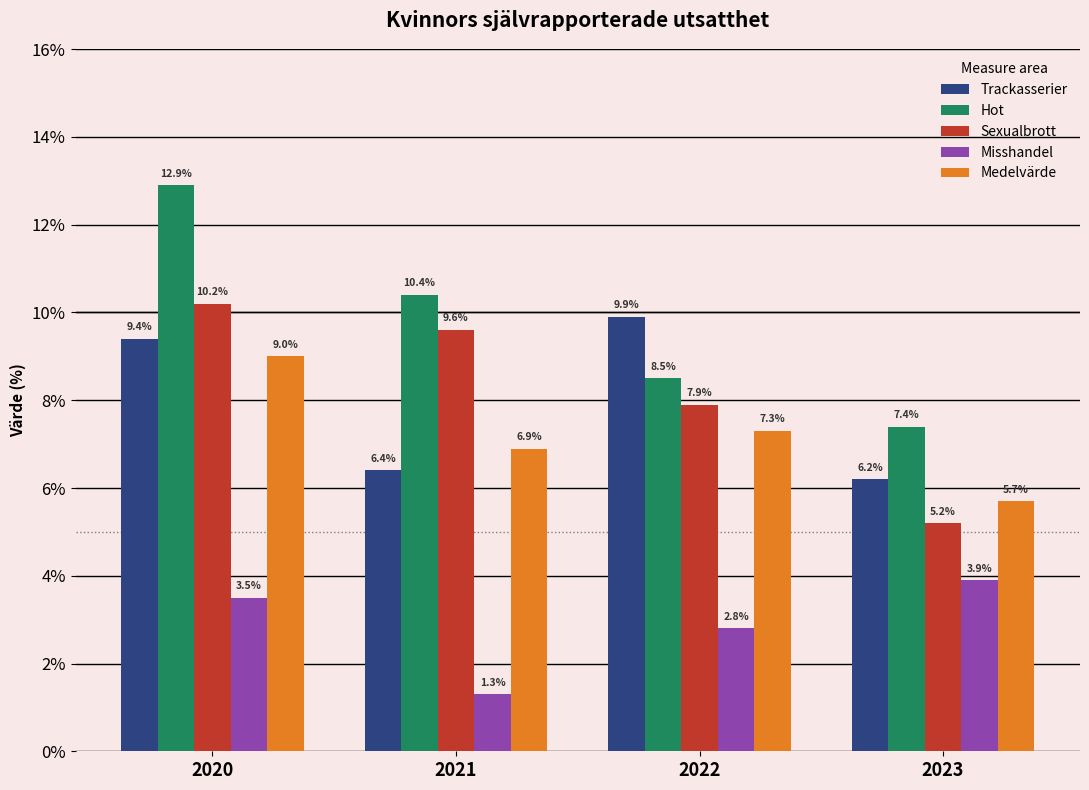

Reading left to right, what are all the values shown in this chart?

Trackasserier: 9.4	6.4	9.9	6.2
Hot: 12.9	10.4	8.5	7.4
Sexualbrott: 10.2	9.6	7.9	5.2
Misshandel: 3.5	1.3	2.8	3.9
Medelvärde: 9.0	6.9	7.3	5.7